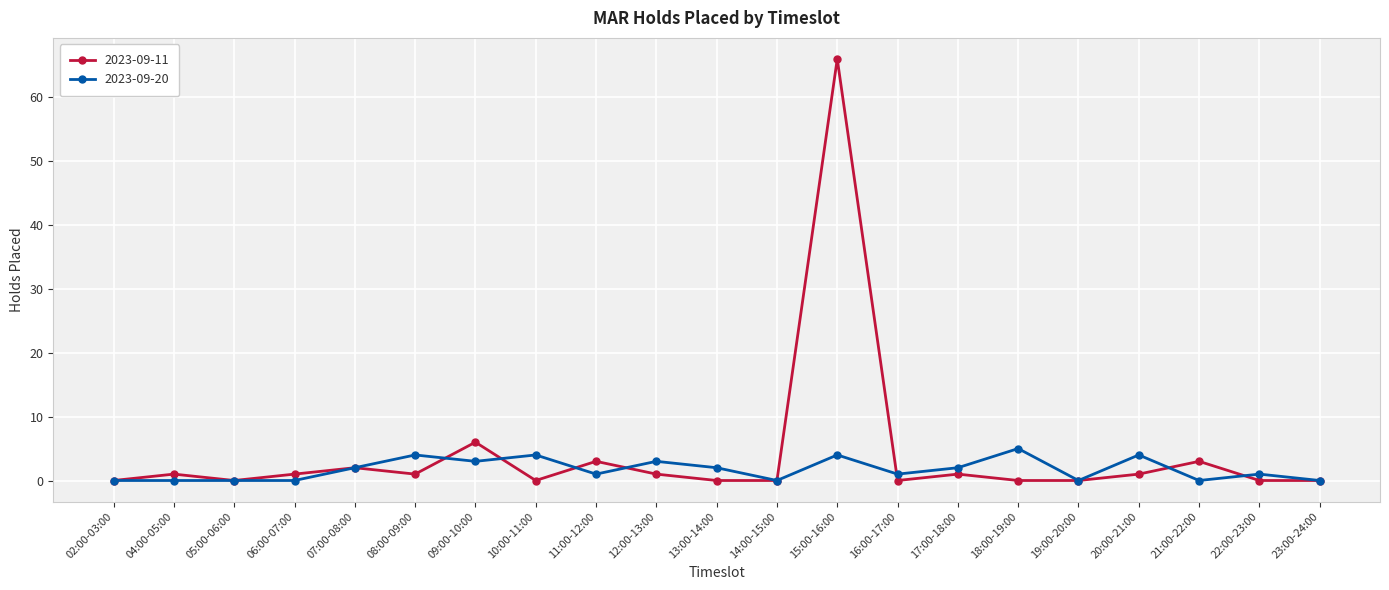

What is the total value across all series at 09:00-10:00?

9